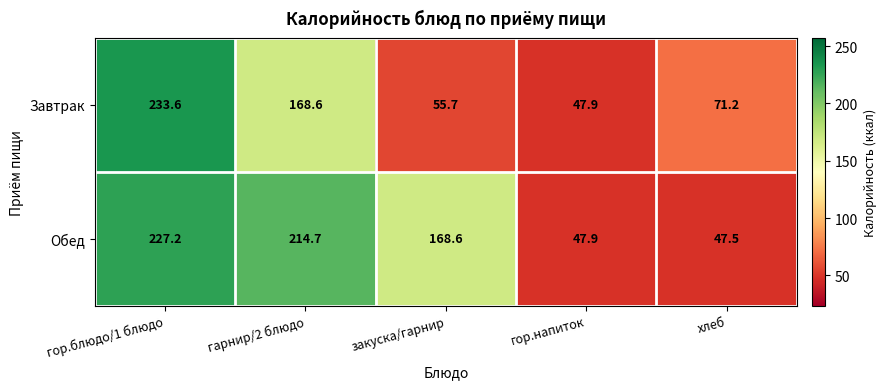

What is the difference between the highest and lowest values at закуска/гарнир?

112.9